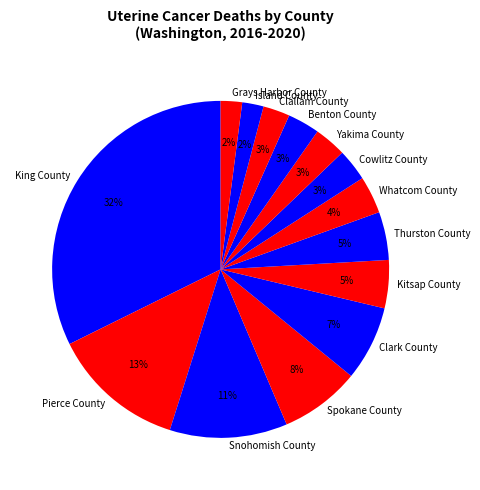

Which has a higher value, Spokane County or Grays Harbor County?

Spokane County